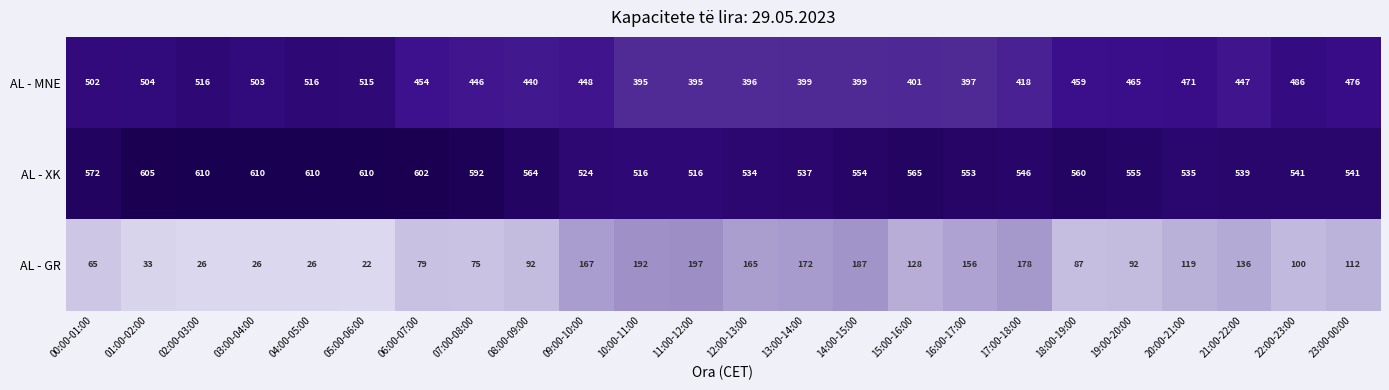

List the series in order of their peak value, highest first.

AL - XK, AL - MNE, AL - GR